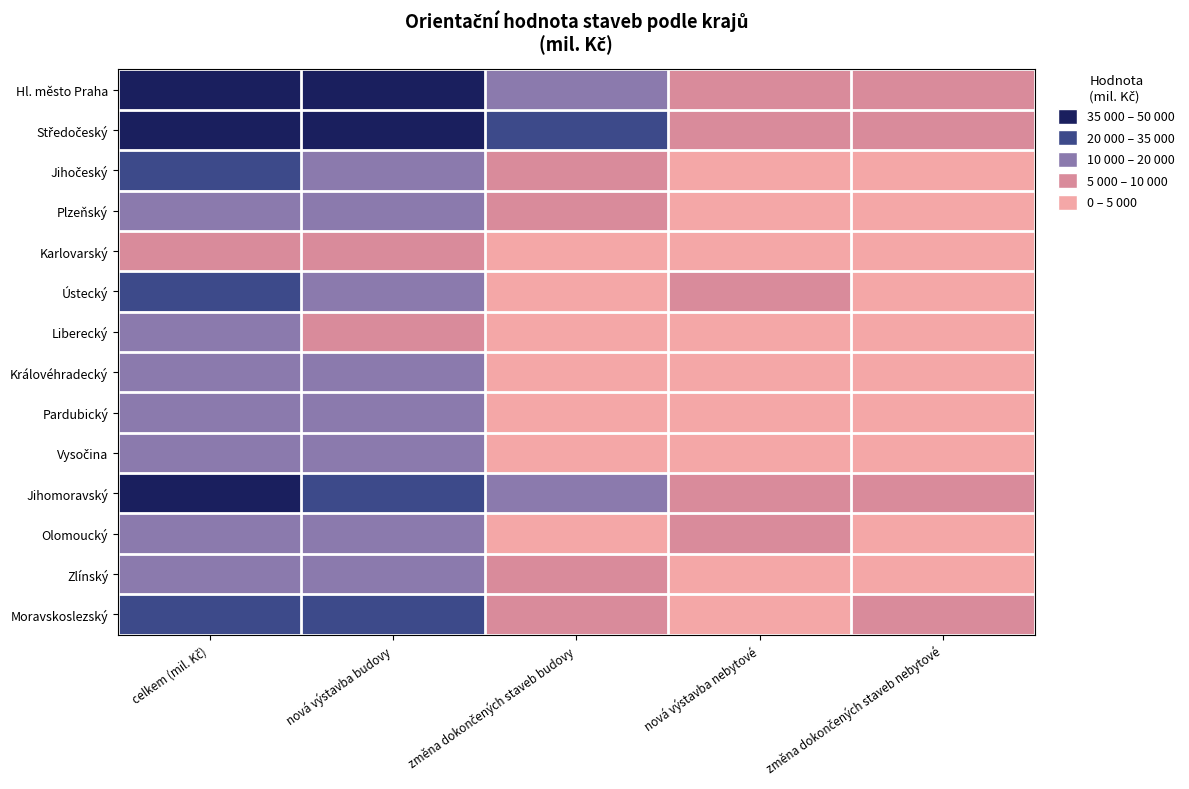

What is the maximum value shown in the chart?

47707